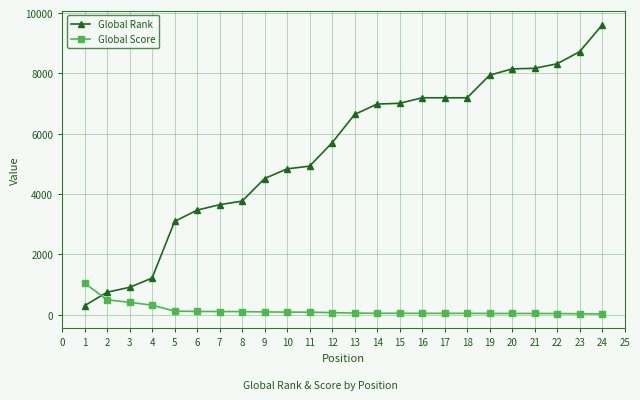

How many lines are shown in the chart?

2